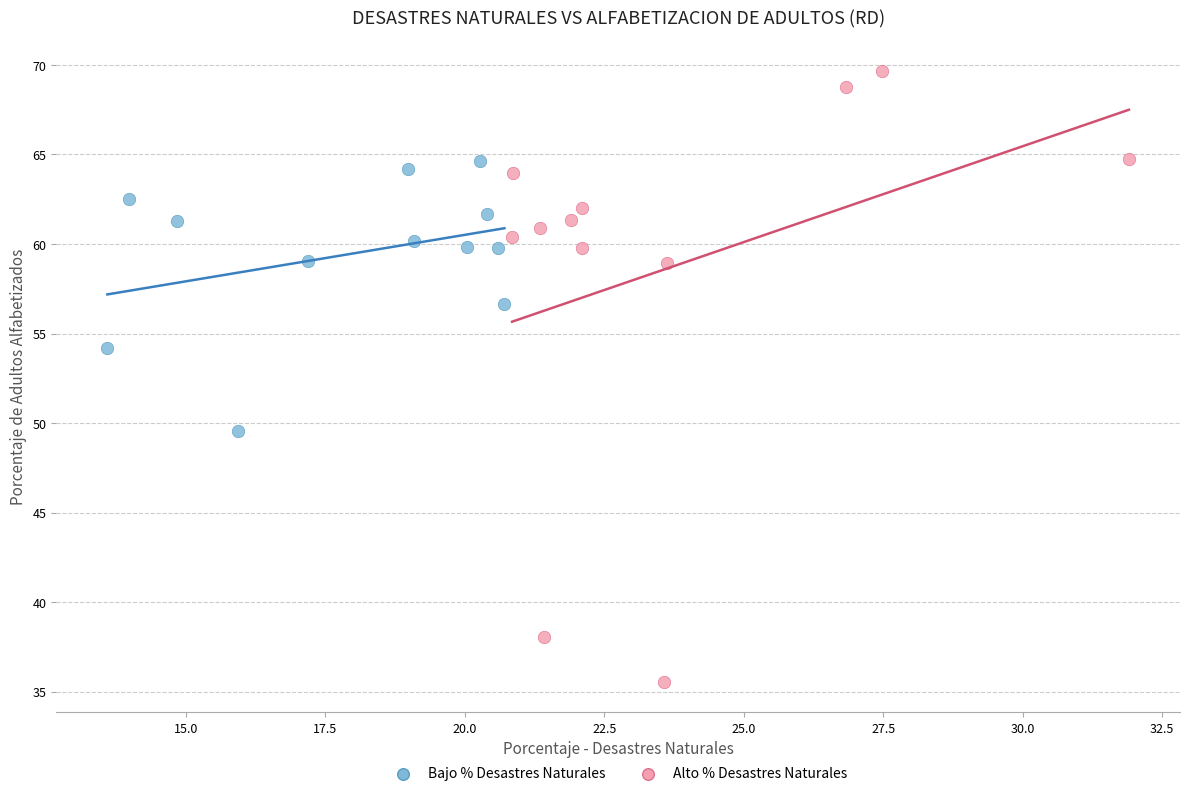

What are all the series names shown in the legend?

Bajo % Desastres Naturales, Alto % Desastres Naturales